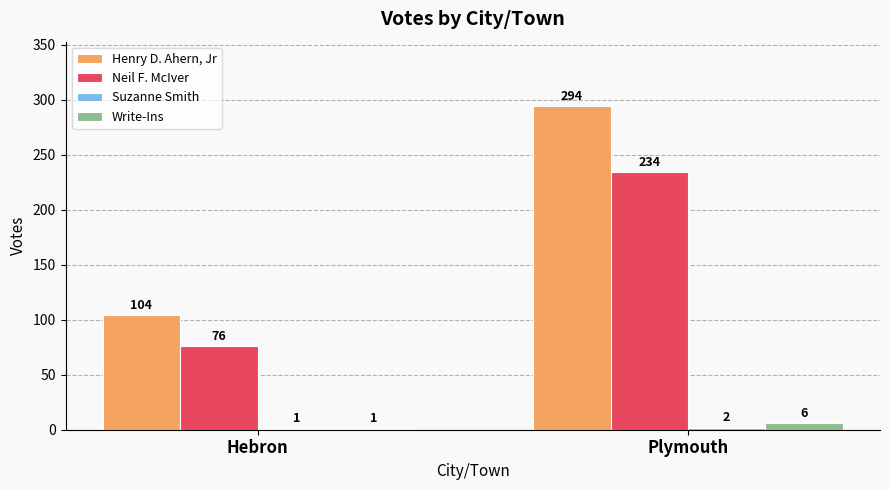

Are the bars horizontal?

No